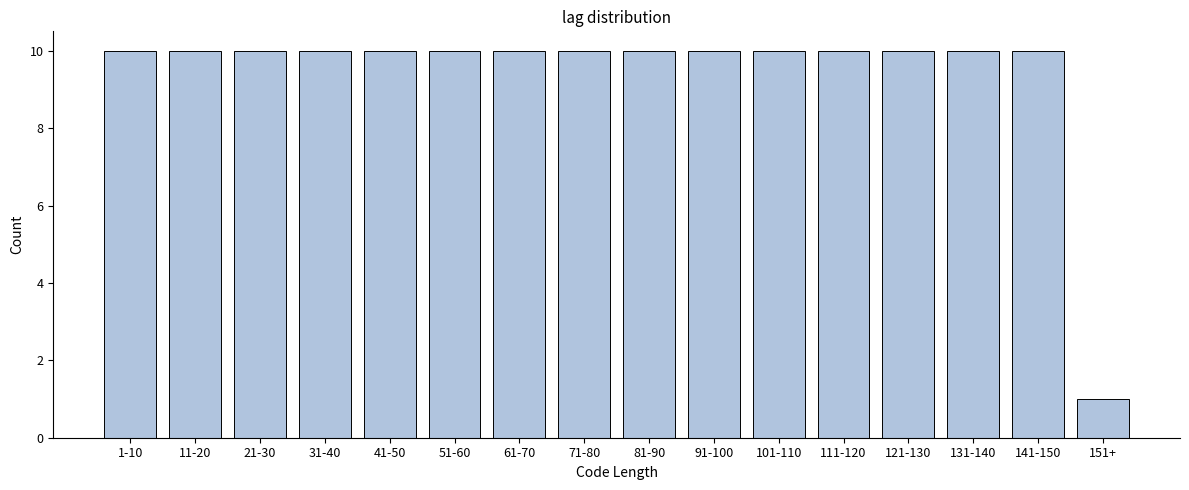

Reading left to right, what are all the values shown in this chart?

1-10=10	11-20=10	21-30=10	31-40=10	41-50=10	51-60=10	61-70=10	71-80=10	81-90=10	91-100=10	101-110=10	111-120=10	121-130=10	131-140=10	141-150=10	151+=1